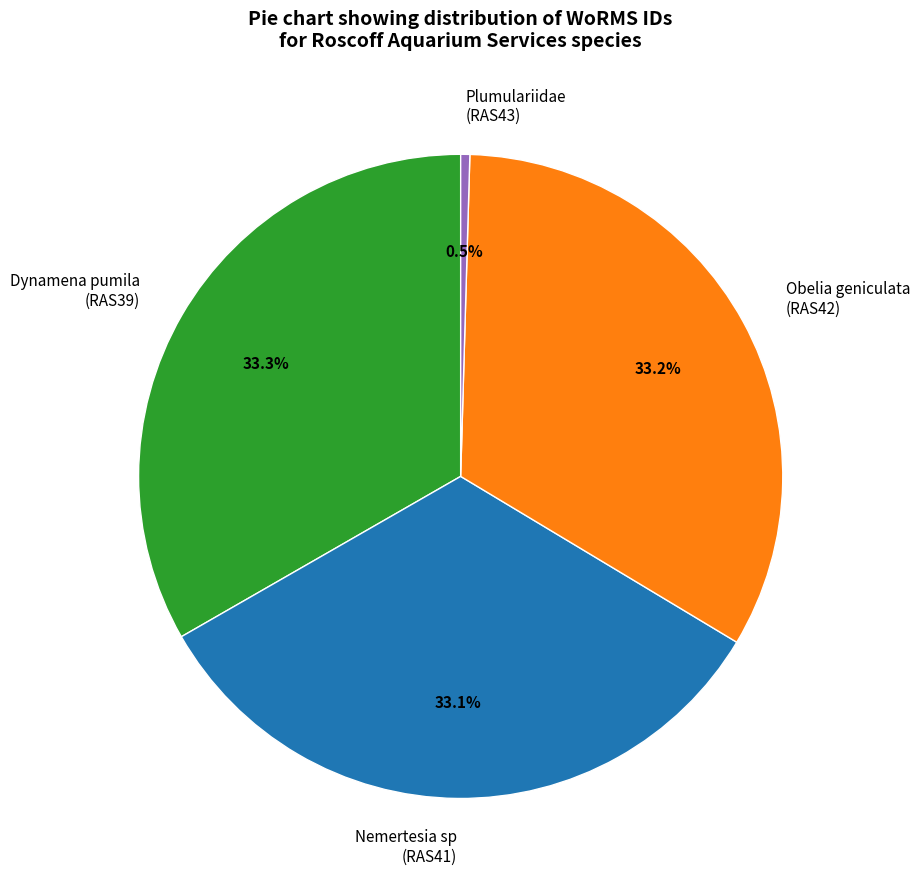

Approximately how many times larger is the value at Nemertesia sp (RAS41) compared to Dynamena pumila (RAS39)?

1.0